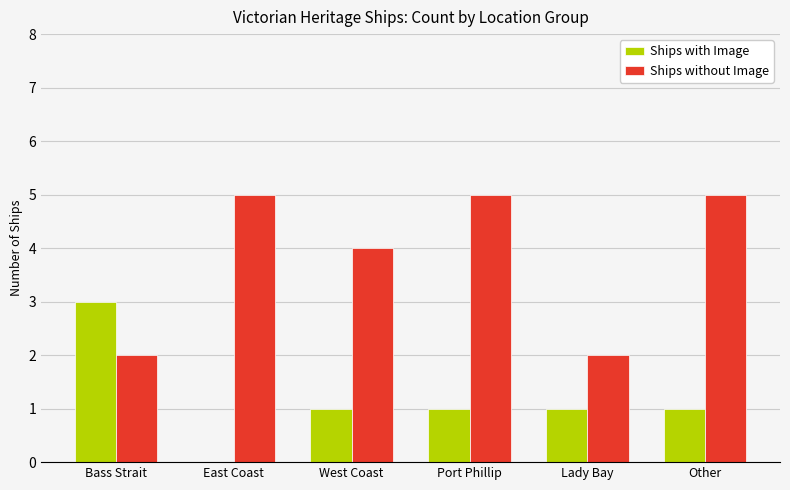

Read the Ships without Image value at Port Phillip.

5